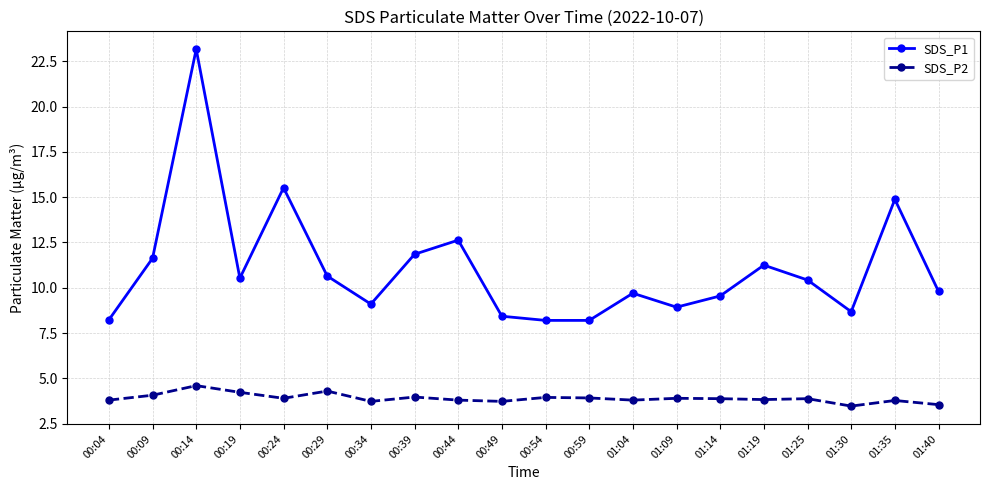

What is the label of the 20th point from the left?

01:40